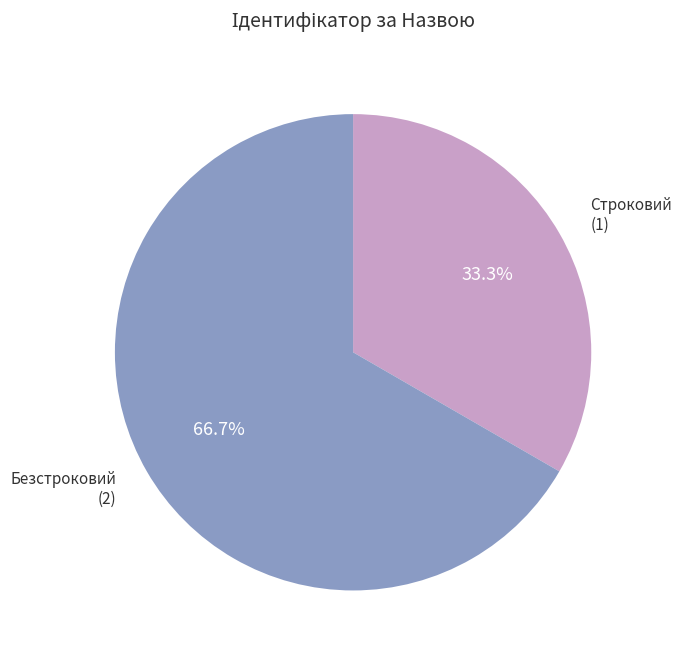

What percentage is NOT represented by Безстроковий?

33.3%